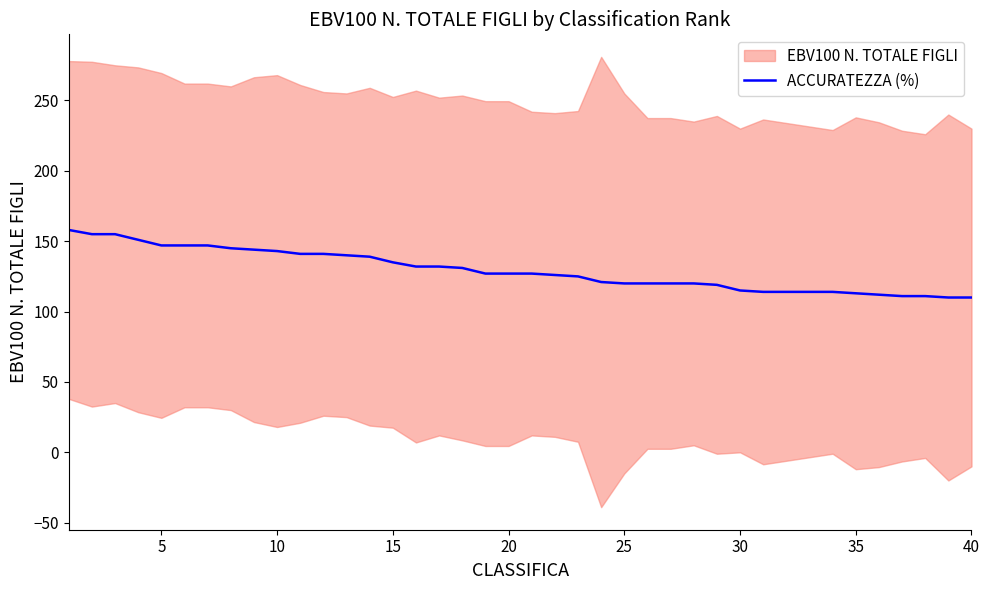

What is the lowest value of the ACCURATEZZA (%) series?

110